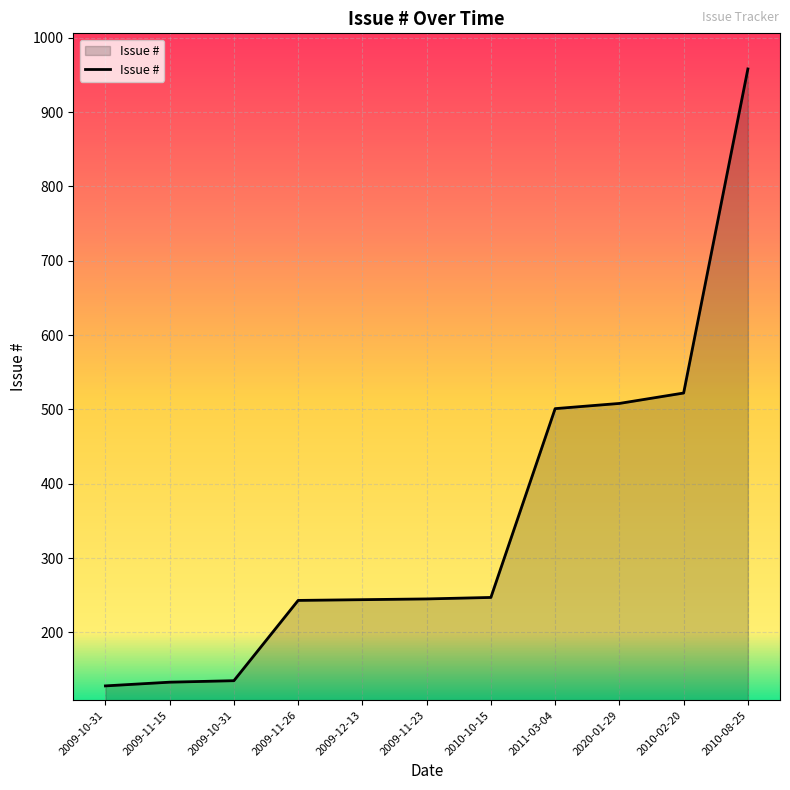

How many lines are shown in the chart?

1